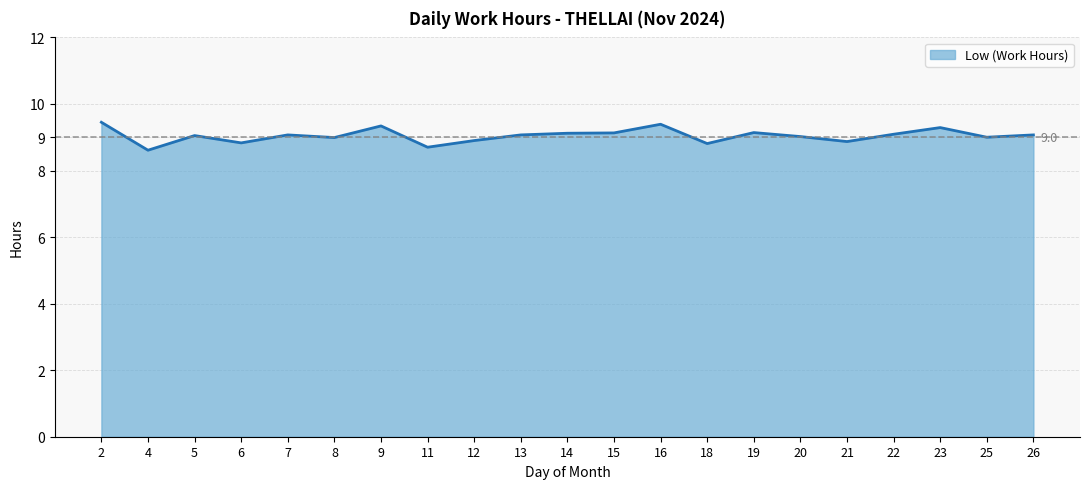

What is the minimum value shown in the chart?

8.6